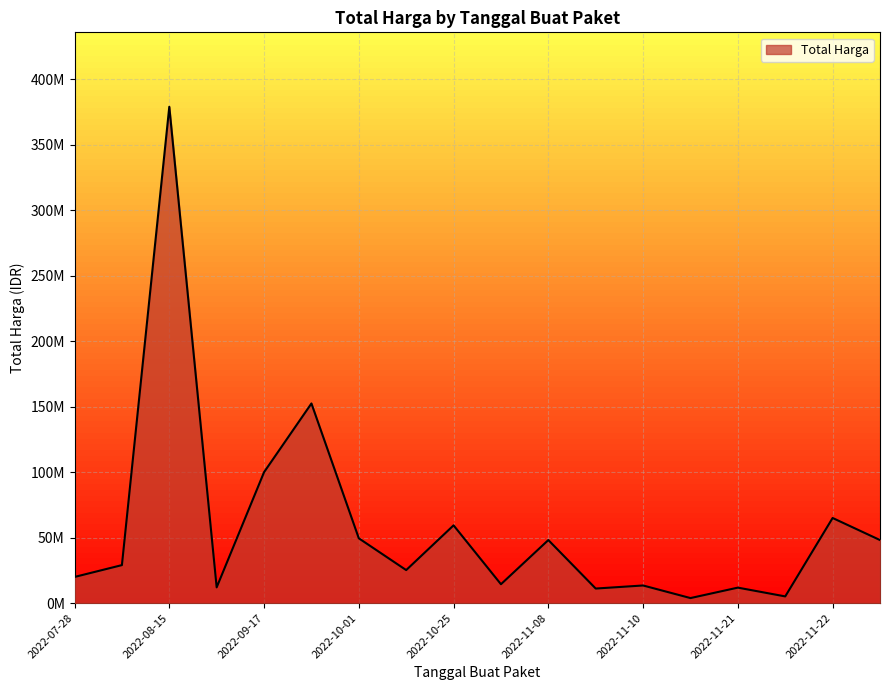

Does the chart have visible grid lines?

Yes